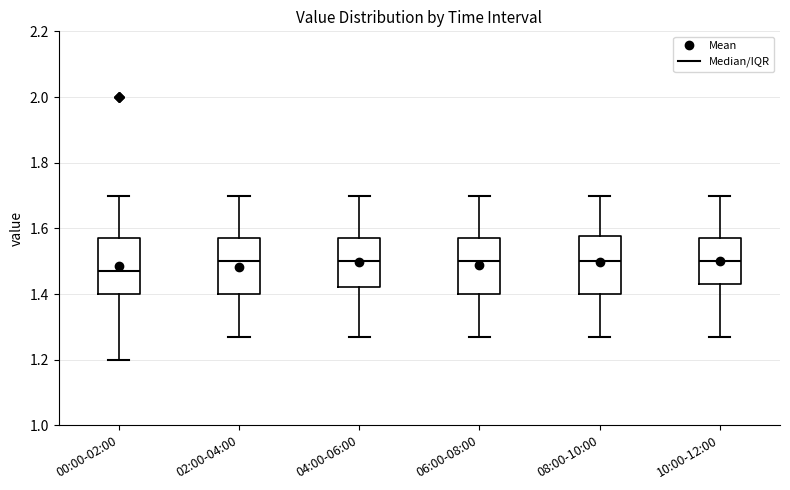

Reading left to right, transcribe this box plot: for each box, give where its median line is, the range the box spans, and where its two whiskers end, as read against the y-axis. The values are not printed on the chart, so give them approximately, as read against the axis.

00:00-02:00: median 1.48, box 1.40 to 1.58, whiskers 1.20 to 1.70
02:00-04:00: median 1.50, box 1.40 to 1.58, whiskers 1.28 to 1.70
04:00-06:00: median 1.50, box 1.42 to 1.58, whiskers 1.28 to 1.70
06:00-08:00: median 1.50, box 1.40 to 1.58, whiskers 1.28 to 1.70
08:00-10:00: median 1.50, box 1.40 to 1.58, whiskers 1.28 to 1.70
10:00-12:00: median 1.50, box 1.44 to 1.58, whiskers 1.28 to 1.70